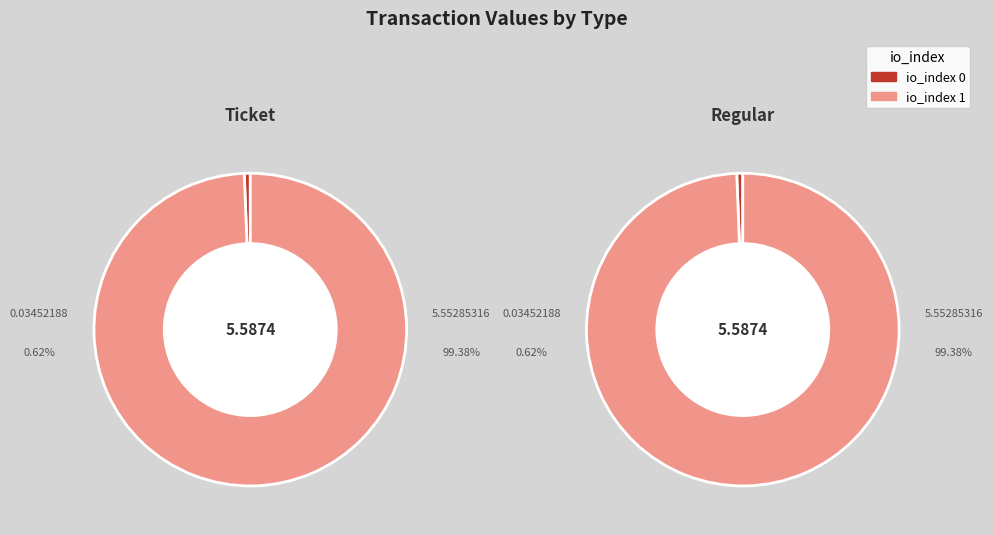

Which series has the widest spread of values?

Ticket